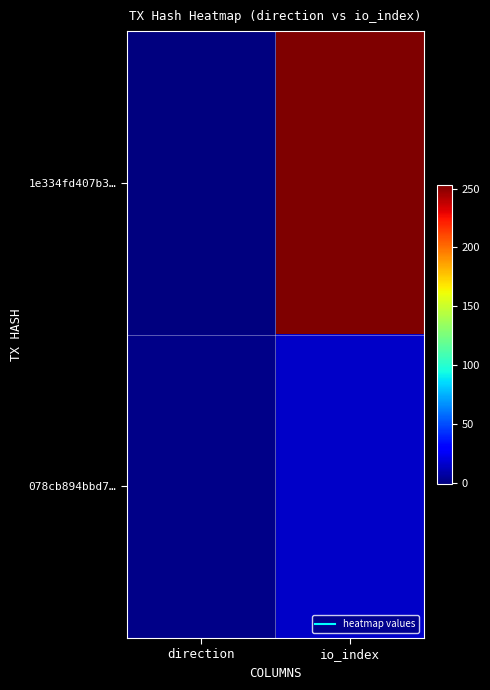

At which category is the sum across all series the highest?

io_index